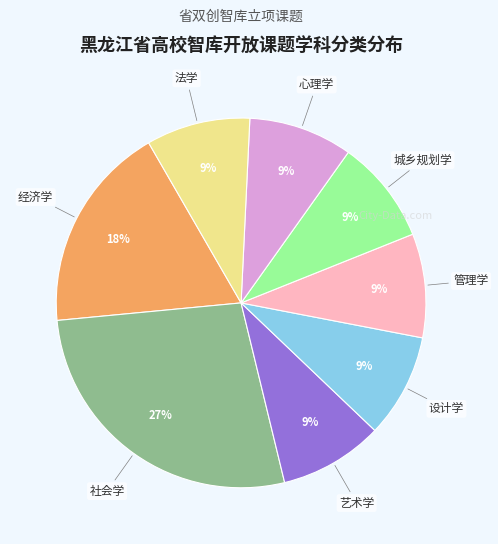

To the nearest percent, what is the average slice percentage?

12%